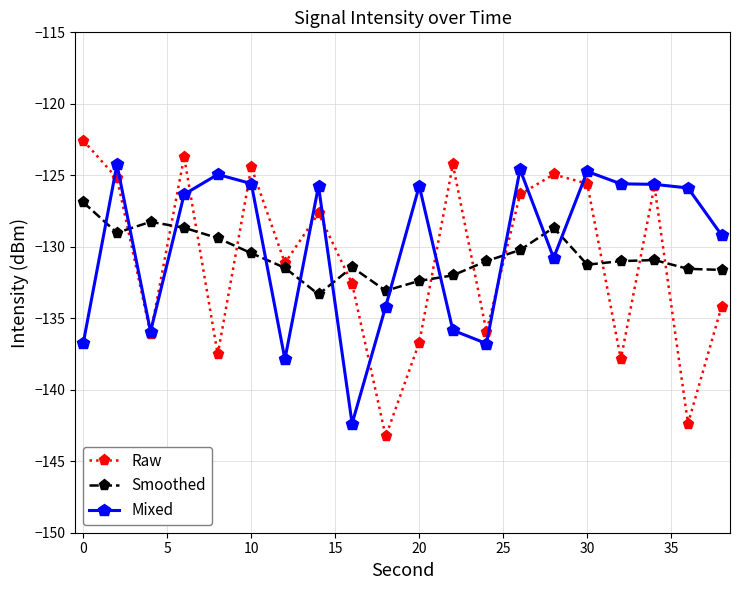

How many categories are shown in the chart?

20